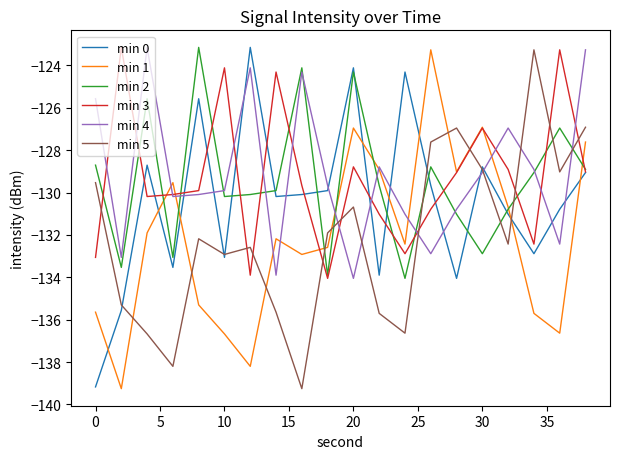

How many lines are shown in the chart?

6